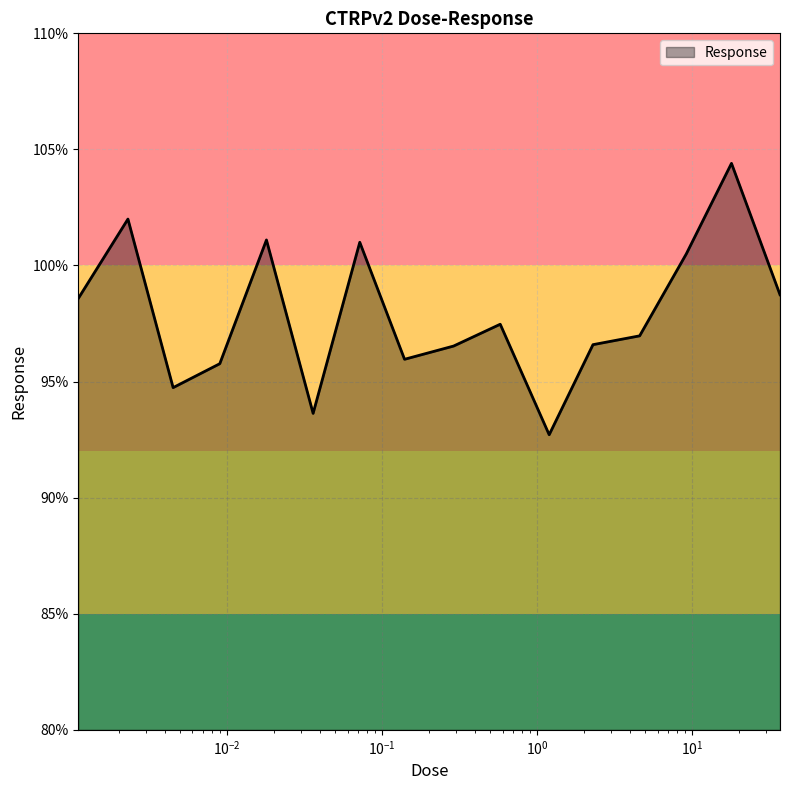

What is the greatest value displayed?

104.4